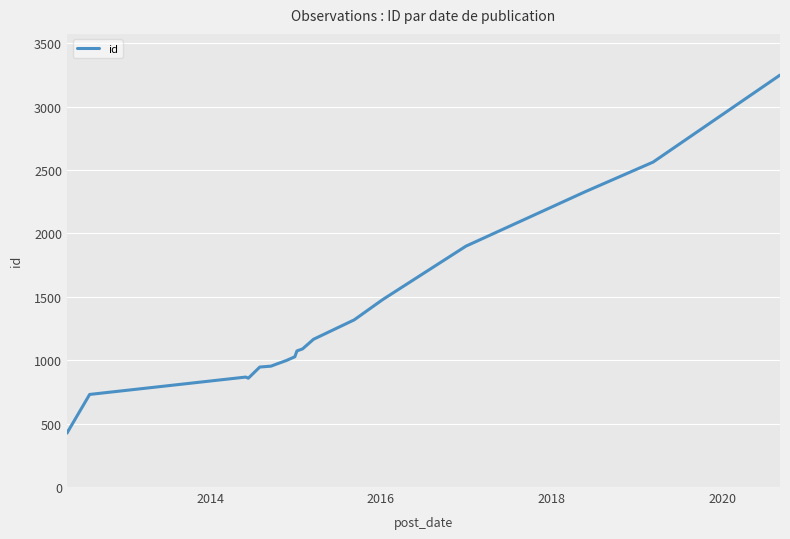

What is the maximum value shown in the chart?

3248